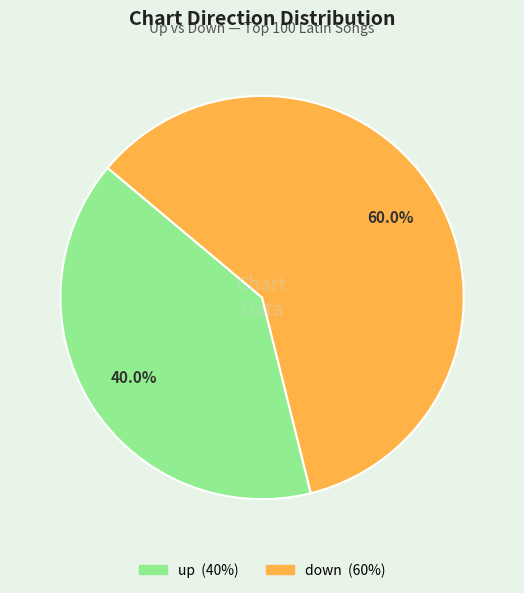

Is there any slice that represents more than half of the pie?

Yes